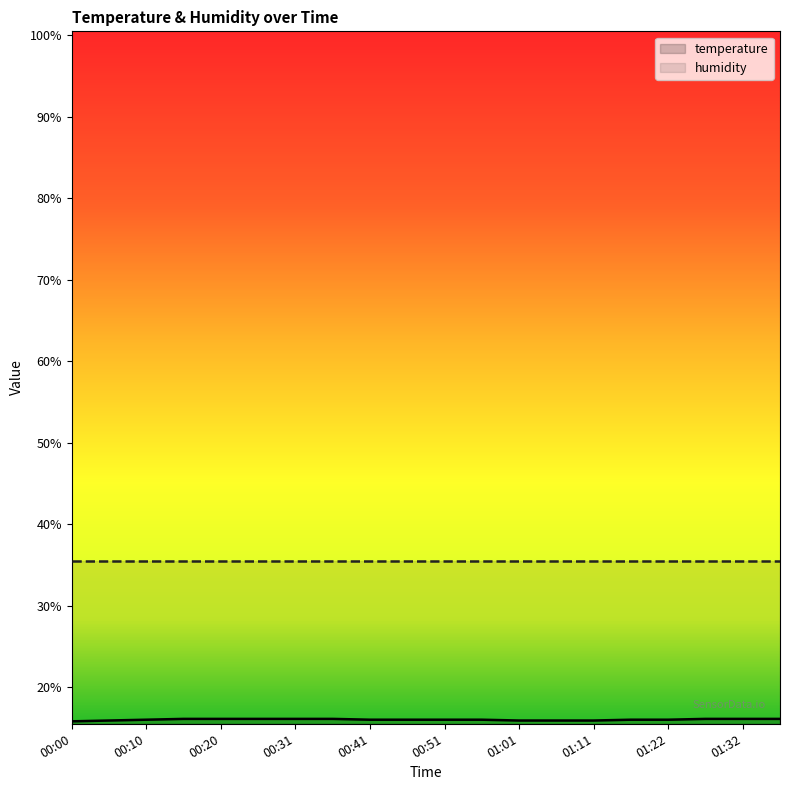

Reading left to right, transcribe all the data shown in this chart.

15.8	15.9	16.0	16.1	16.1	16.1	16.1	16.1	16.0	16.0	16.0	16.0	15.9	15.9	15.9	16.0	16.0	16.1	16.1	16.1